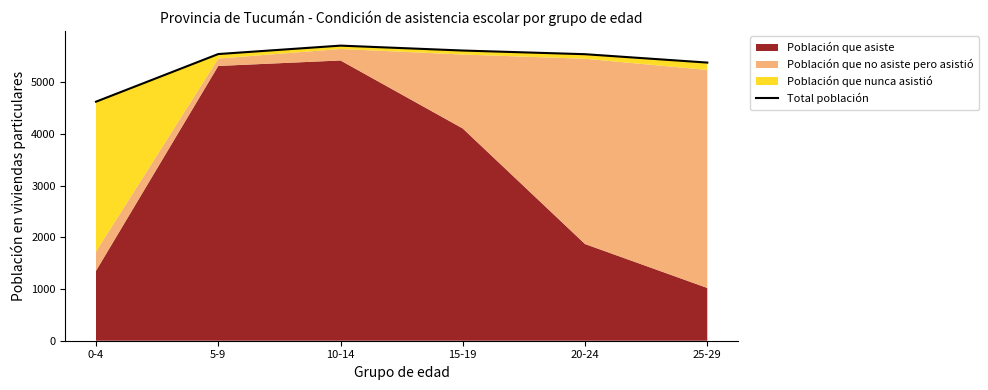

Reading left to right, transcribe all the data shown in this chart.

0-4=4621	5-9=5542	10-14=5705	15-19=5610	20-24=5539	25-29=5377